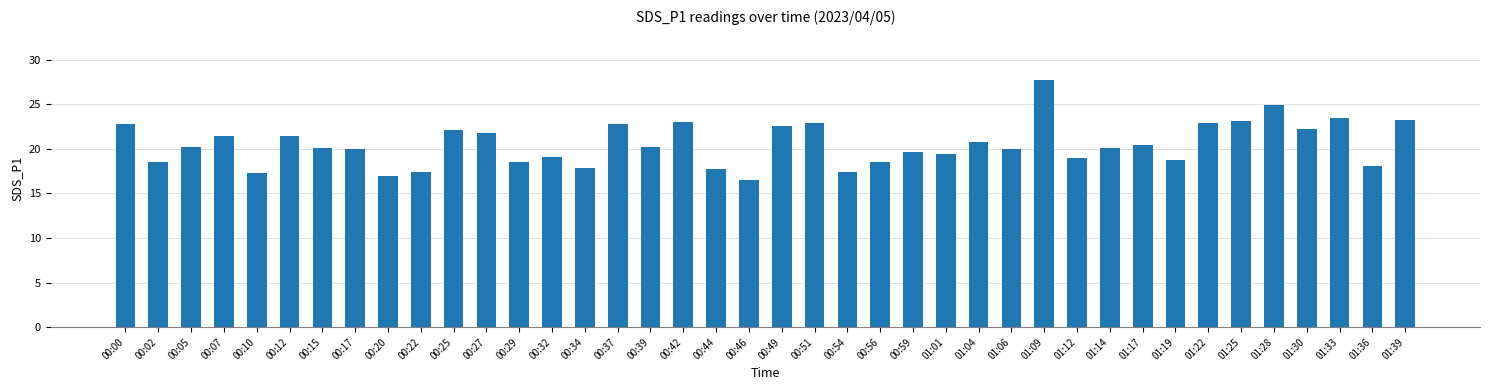

Which category has the highest value across all series?

01:09